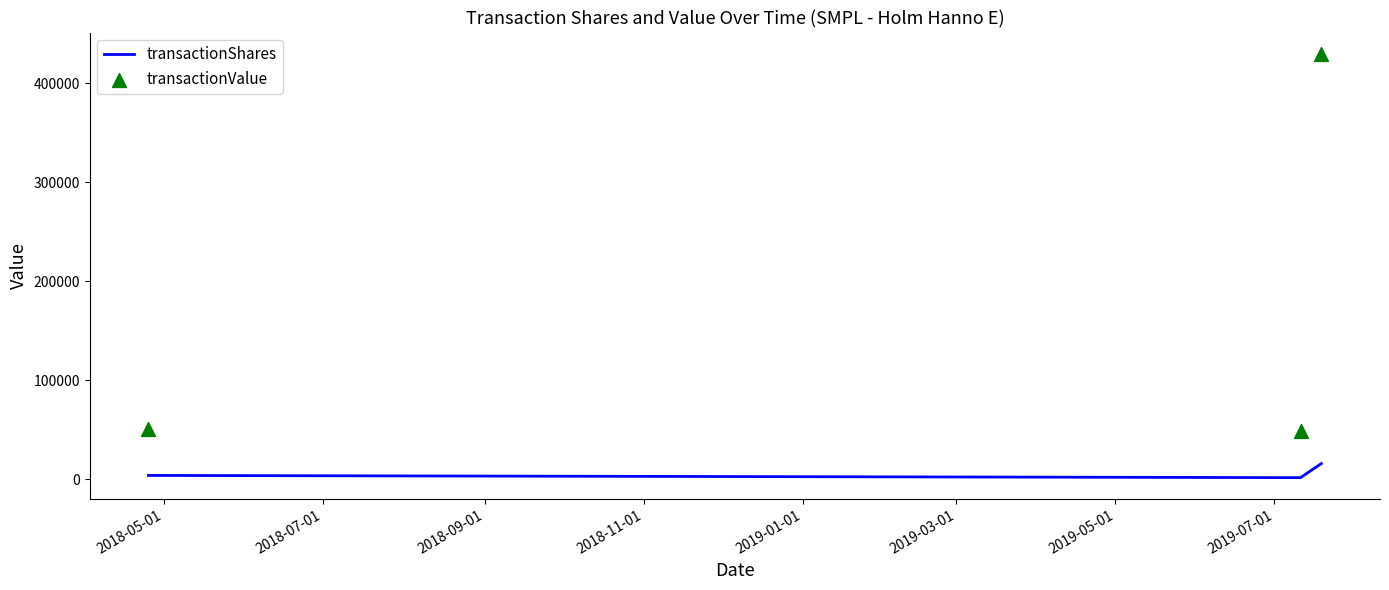

Is the value of transactionShares at 2018-07-01 greater than the value of transactionValue at 2018-09-01?

No